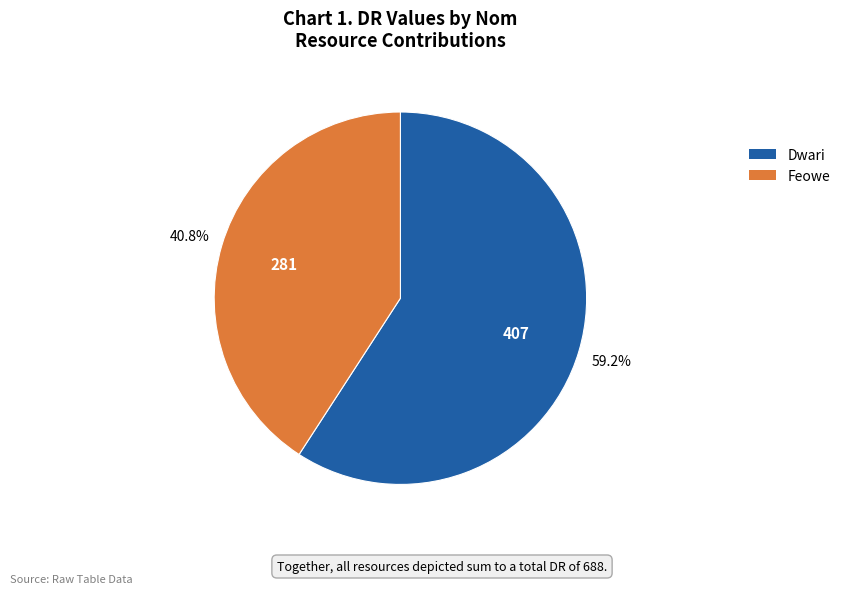

How many segments does this pie chart have?

2